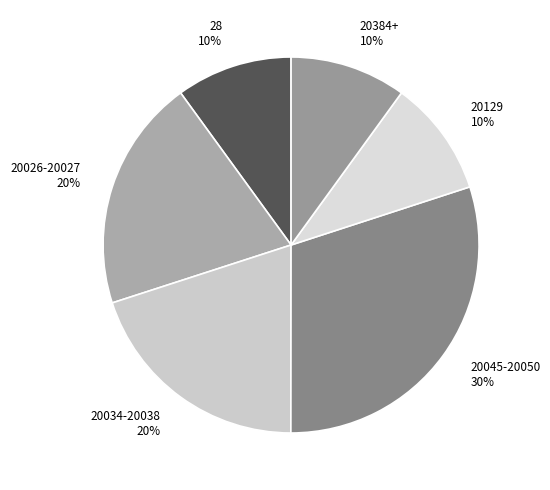

To the nearest percent, what portion does 28 10% represent?

10%